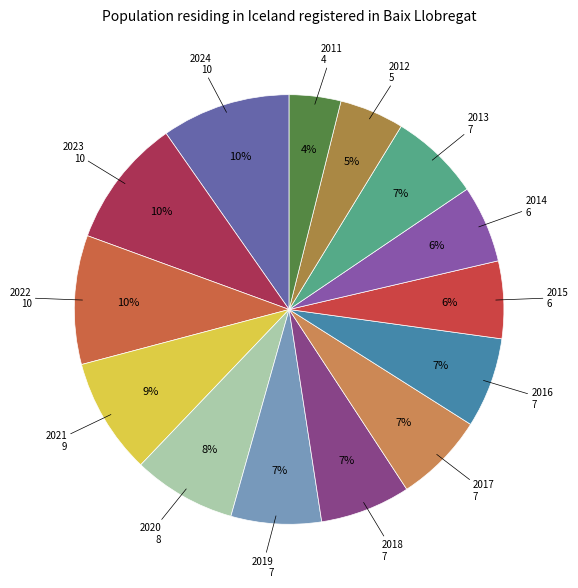

How many segments does this pie chart have?

14